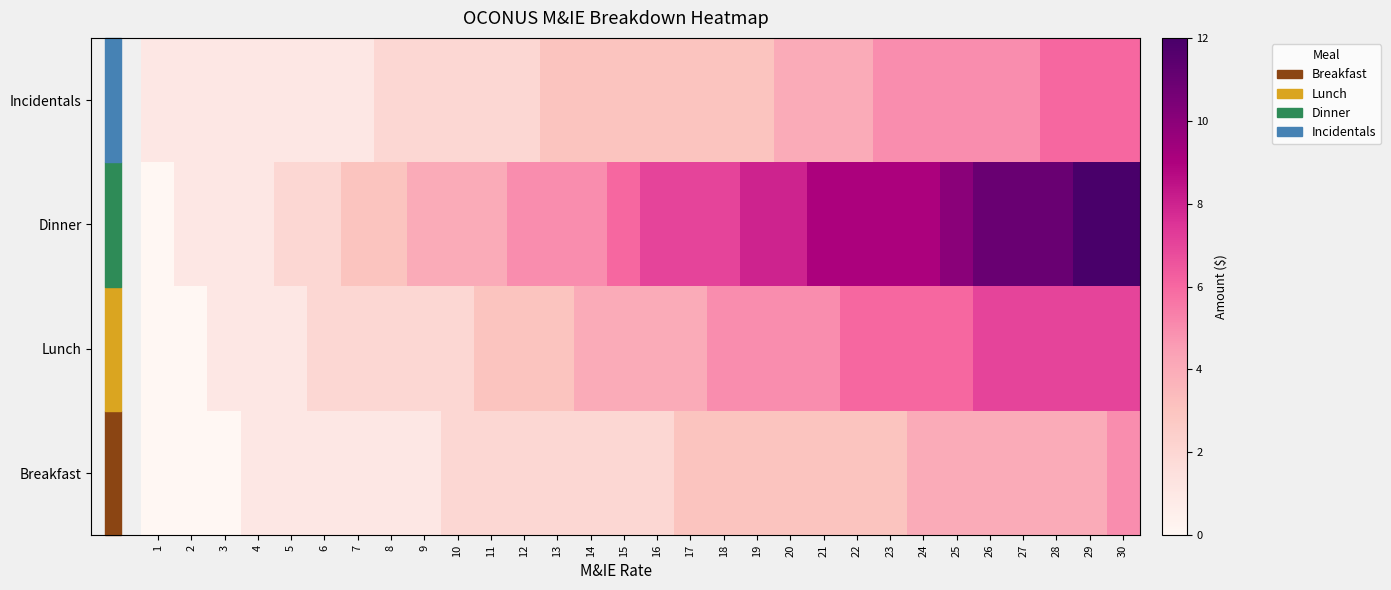

Rank the series by their maximum value, from highest to lowest.

Dinner, Lunch, Incidentals, Breakfast